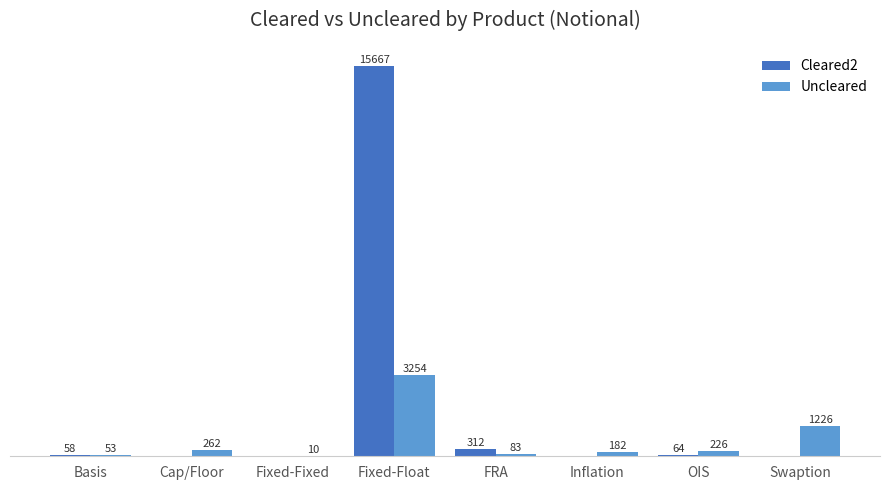

Which label corresponds to the largest value in the chart?

Fixed-Float